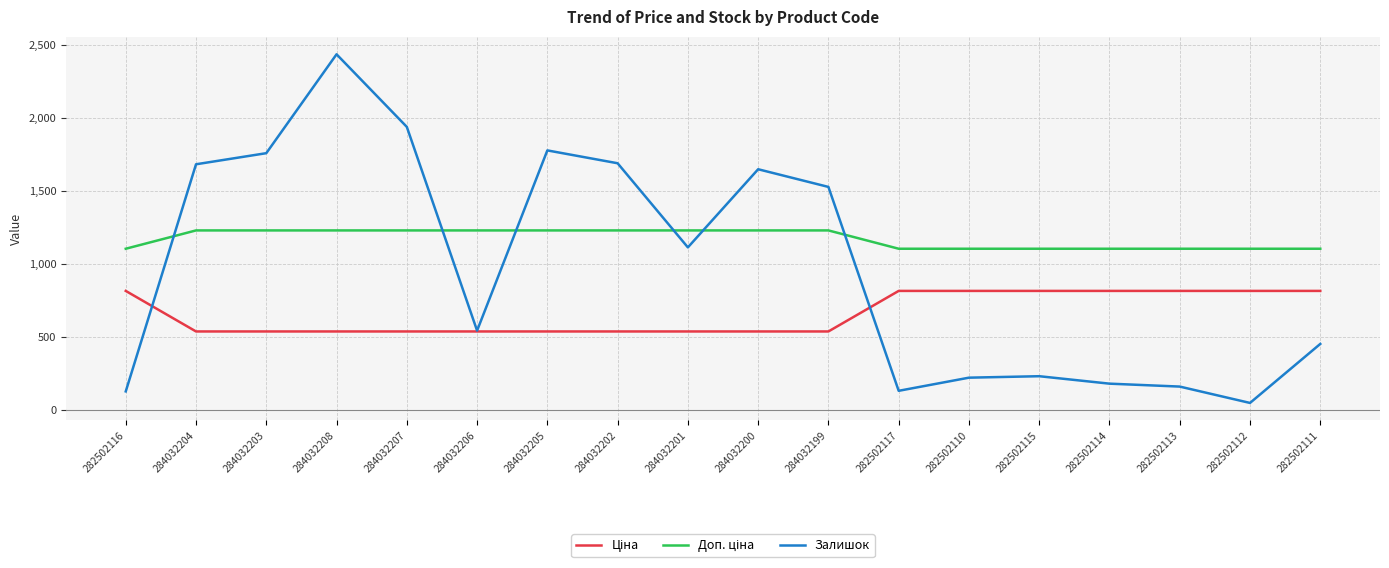

What is the total value across all series at 282502113?

2072.8